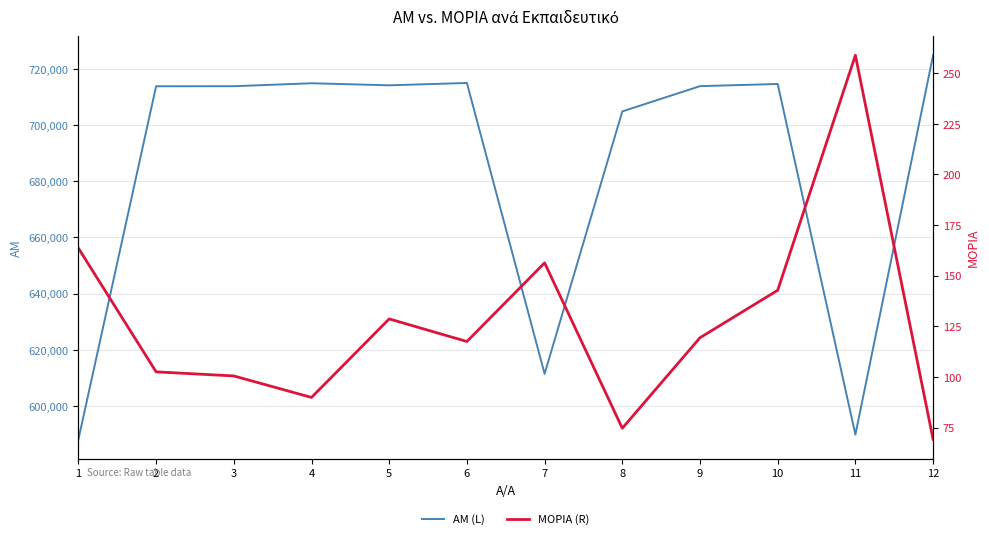

Is this an area chart (filled region under the line)?

No